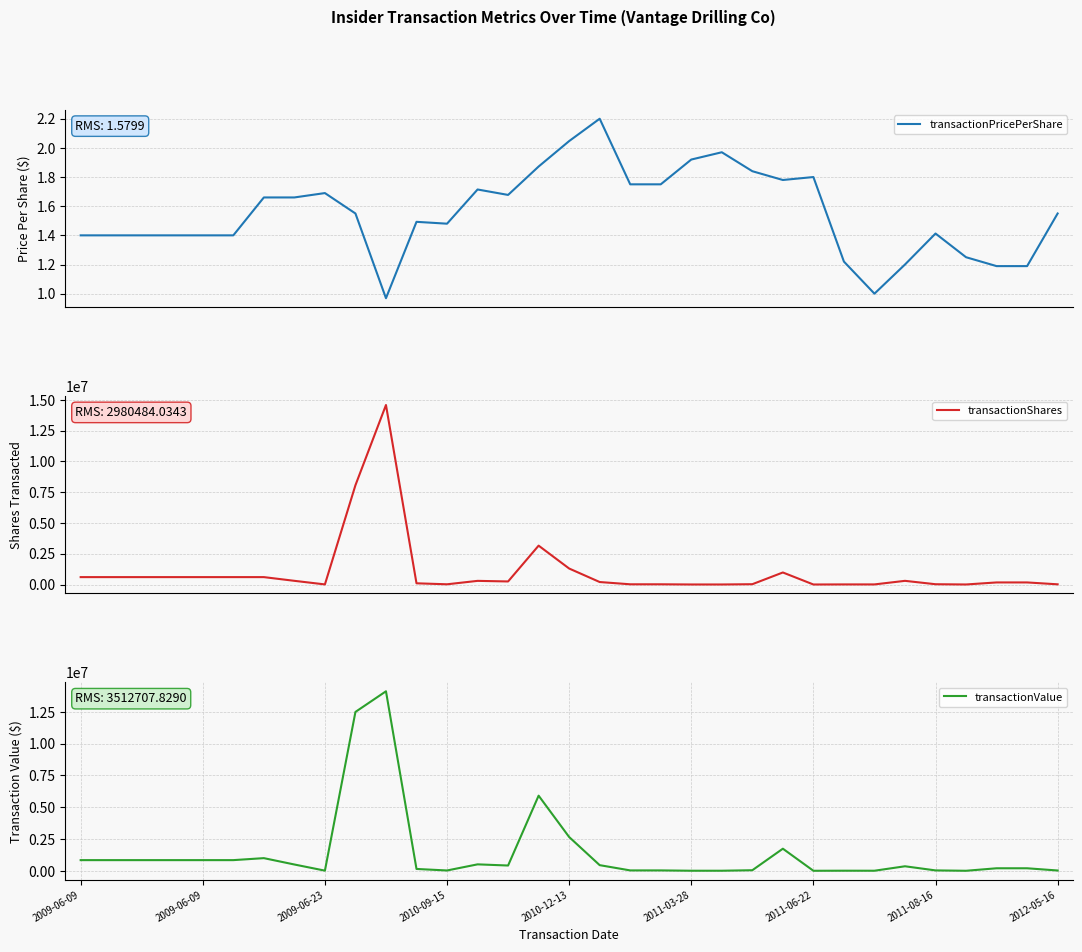

Is it true that transactionPricePerShare equals 0.5 at 13?

False